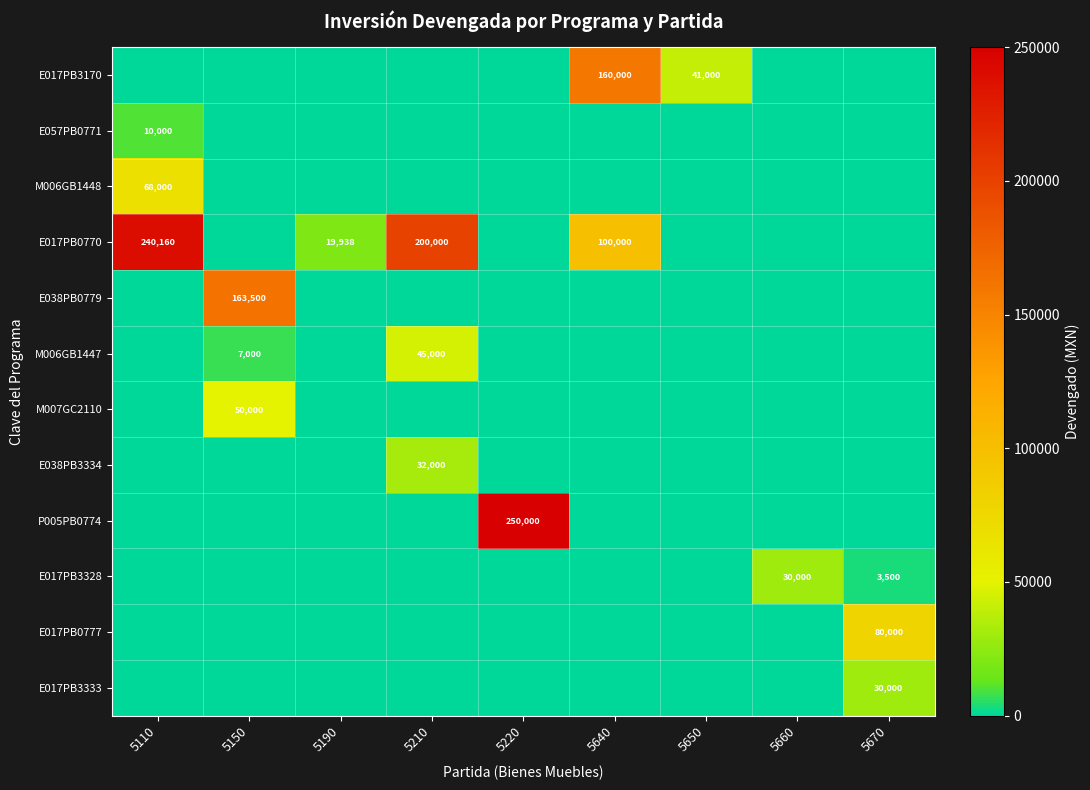

The value of E017PB3333 at 5670 is 30000. True or false?

True